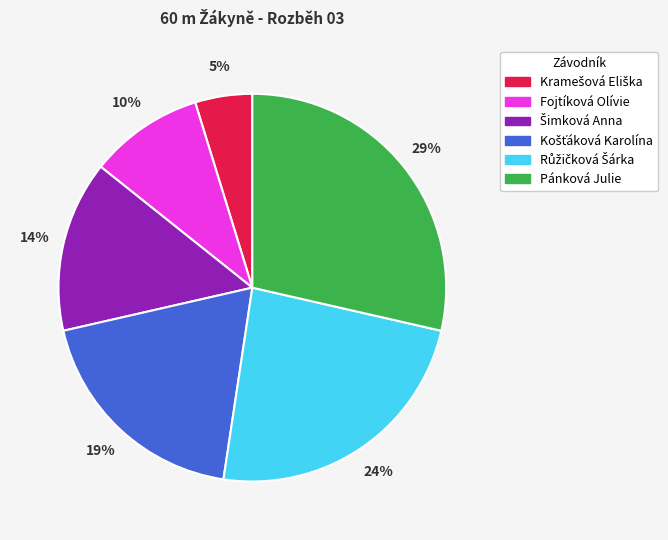

The Pánková Julie slice represents 36% of the pie. True or false?

False